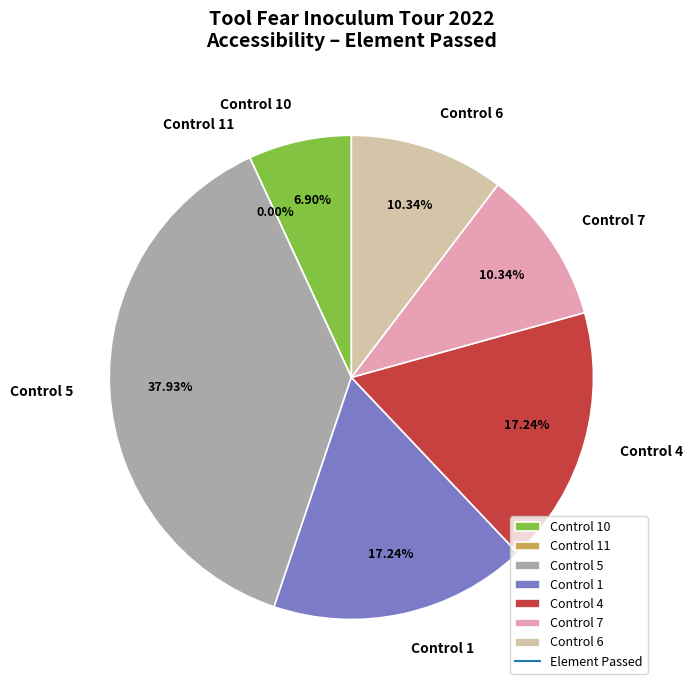

How much of the chart is everything except Control 5?

62.1%